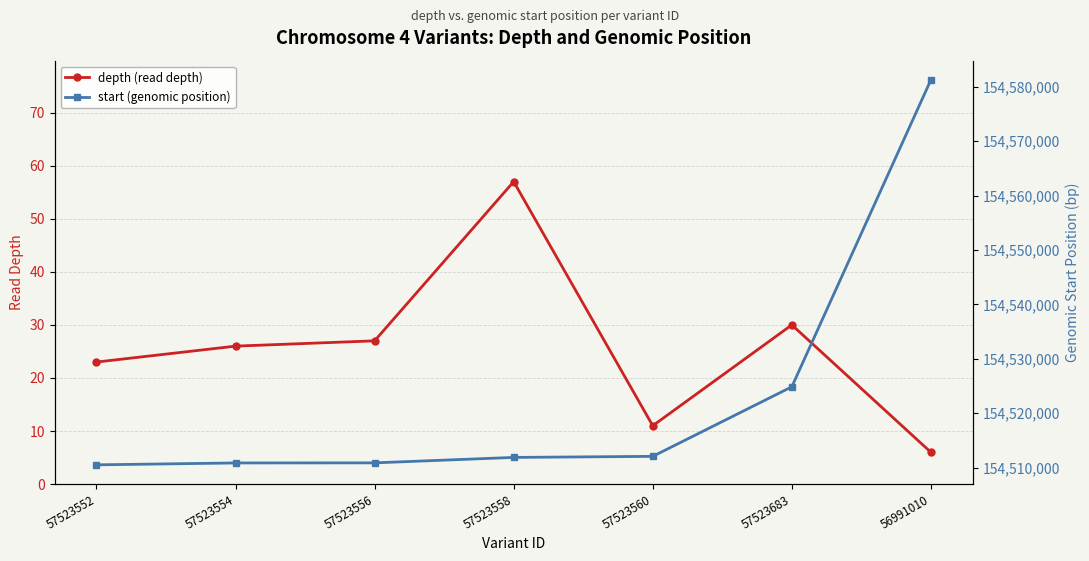

Does the chart have visible grid lines?

Yes